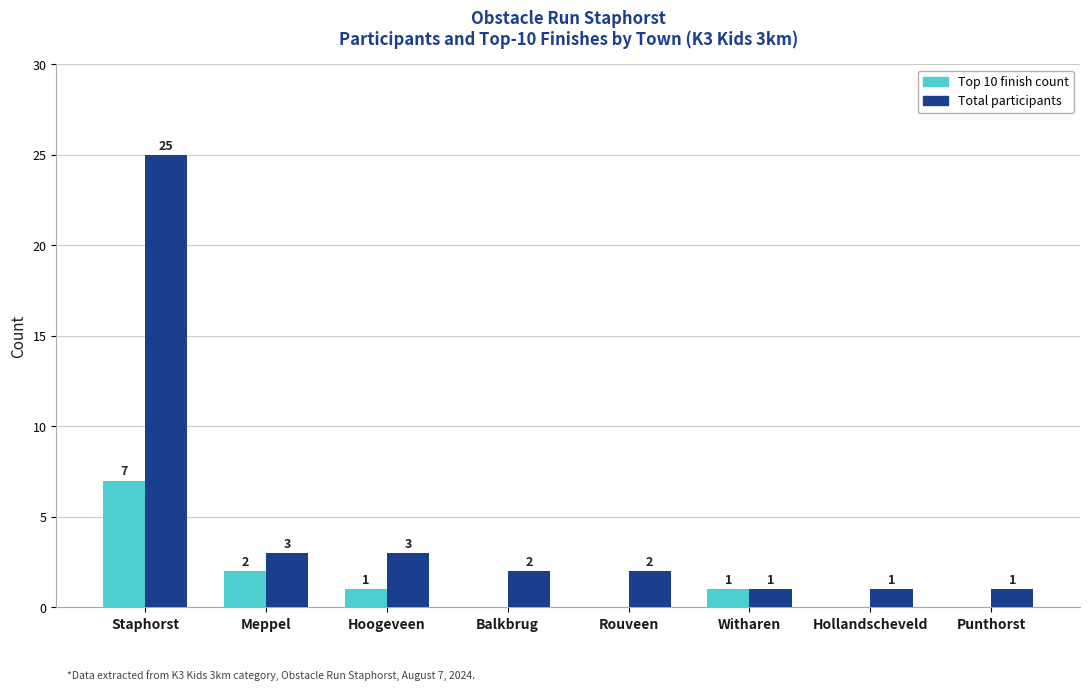

At which label is Top 10 finish count closest to 3?

Meppel